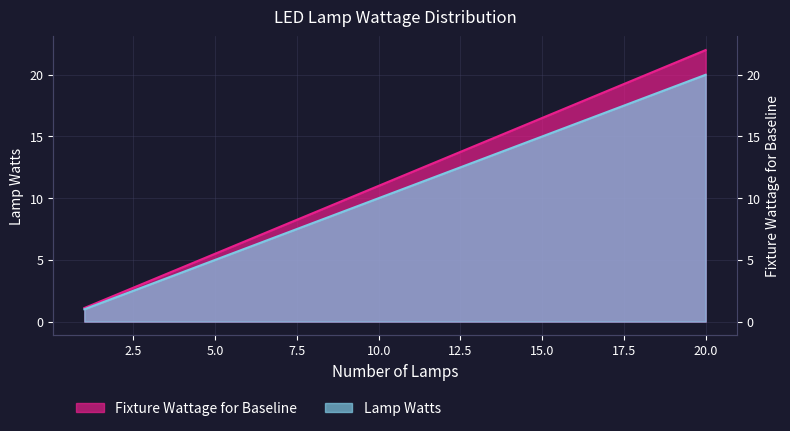

Which series has the widest spread of values?

Fixture Wattage for Baseline